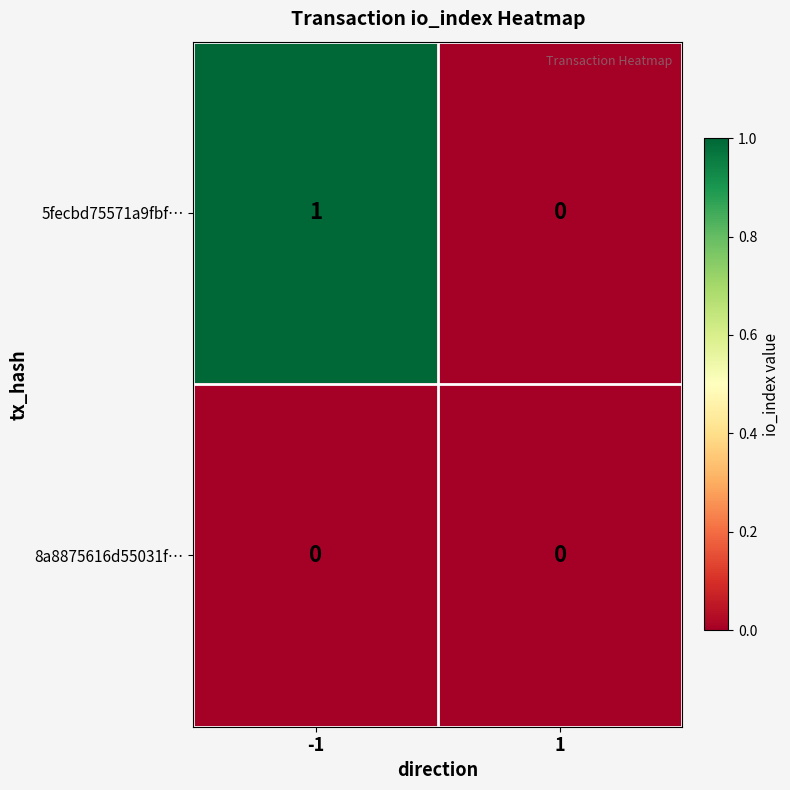

Rank the series by their average value, from lowest to highest.

8a8875616d55031f…, 5fecbd75571a9fbf…